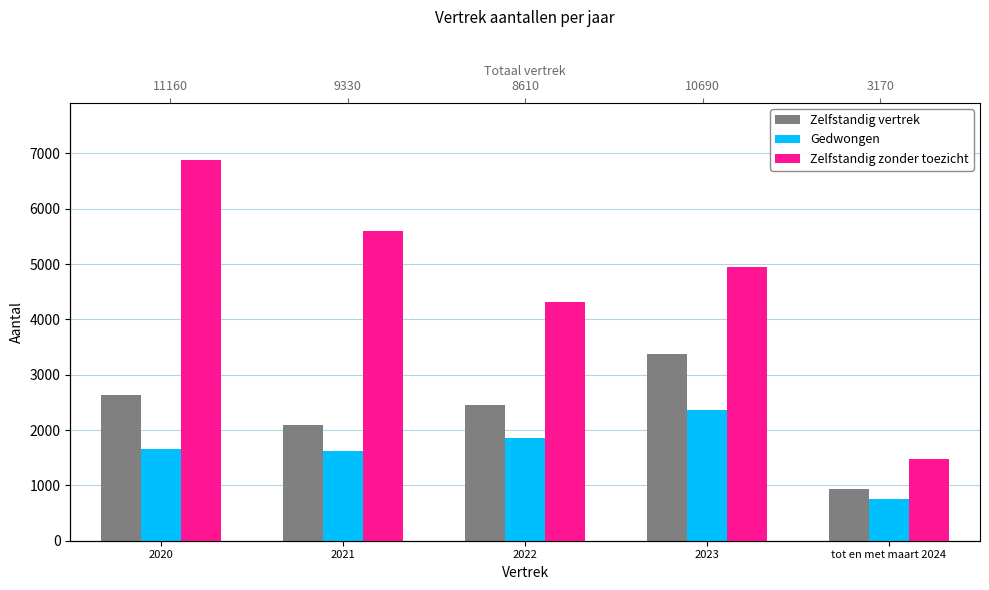

Reading right to left, what are all the values shown in this chart?

Zelfstandig vertrek: 940	3380	2450	2100	2630
Gedwongen: 750	2360	1850	1630	1650
Zelfstandig zonder toezicht: 1480	4950	4310	5600	6880